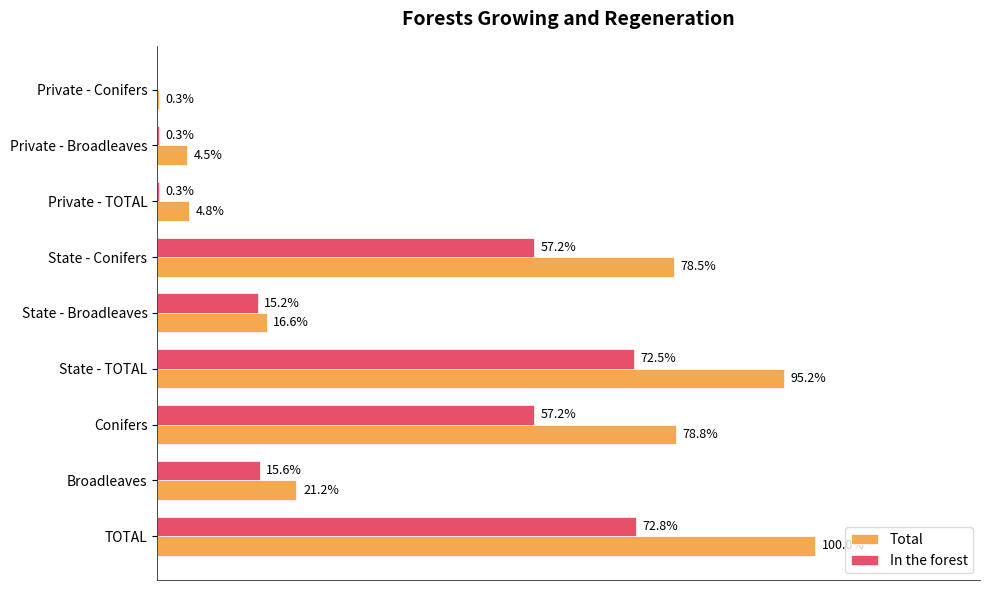

What are all the series names shown in the legend?

Total, In the forest